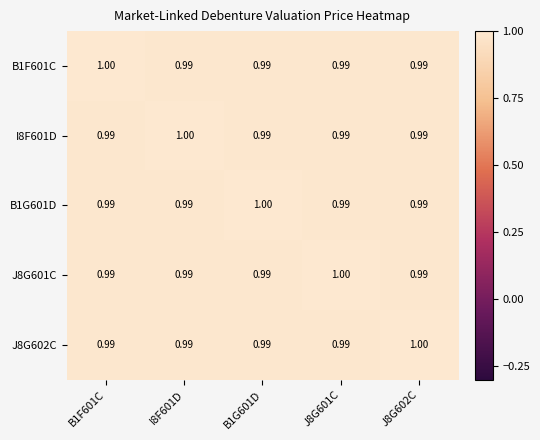

Reading right to left, transcribe all the data shown in this chart.

B1F601C: J8G602C=1.0	J8G601C=1.0	B1G601D=1.0	I8F601D=1.0	B1F601C=1.0
I8F601D: J8G602C=1.0	J8G601C=1.0	B1G601D=1.0	I8F601D=1.0	B1F601C=1.0
B1G601D: J8G602C=1.0	J8G601C=1.0	B1G601D=1.0	I8F601D=1.0	B1F601C=1.0
J8G601C: J8G602C=1.0	J8G601C=1.0	B1G601D=1.0	I8F601D=1.0	B1F601C=1.0
J8G602C: J8G602C=1.0	J8G601C=1.0	B1G601D=1.0	I8F601D=1.0	B1F601C=1.0